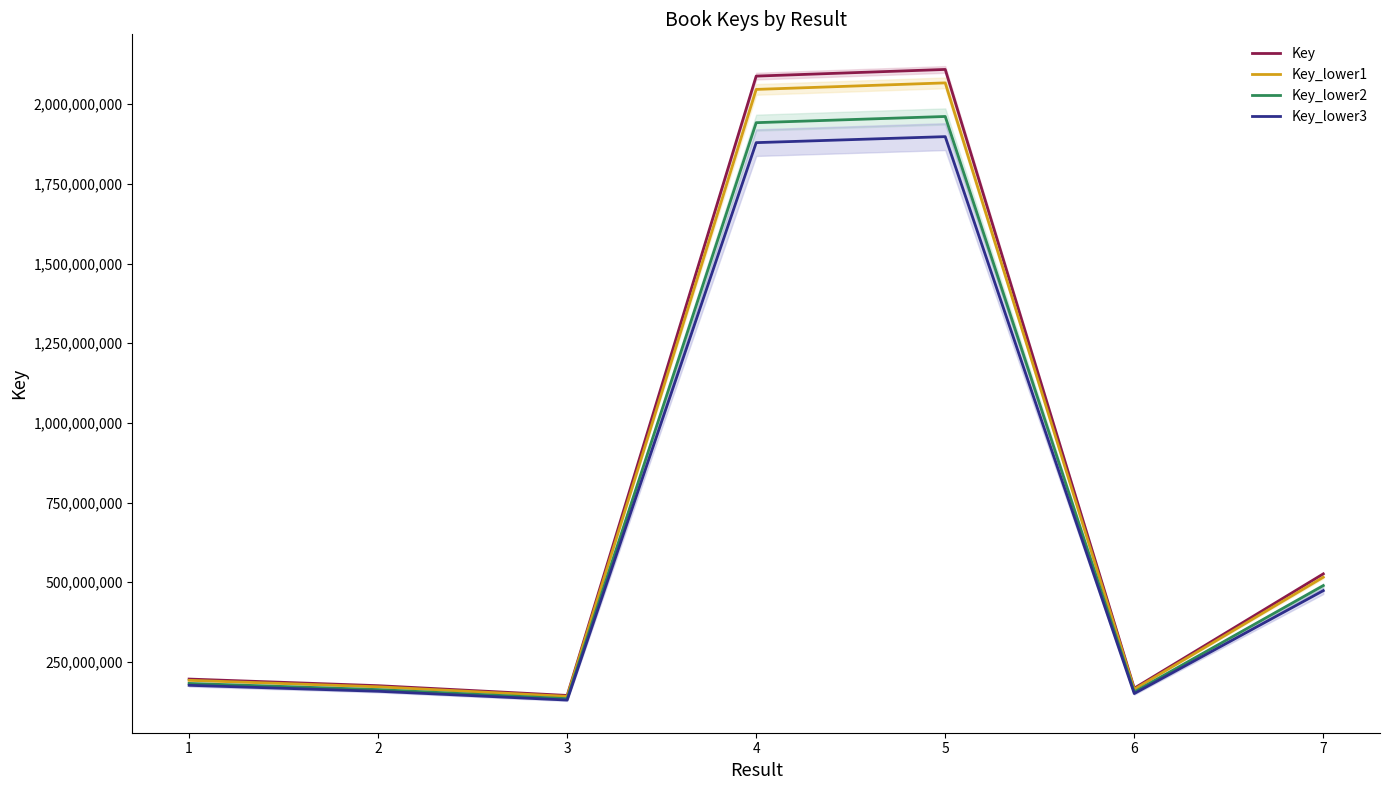

Reading left to right, transcribe all the data shown in this chart.

Key: 1=195953934.0	2=175172988.0	3=144527071.0	4=2088281843.0	5=2109188196.0	6=167219106.0	7=526139081.0
Key_lower1: 1=192034855.3	2=171669528.2	3=141636529.6	4=2046516206.1	5=2067004432.1	6=163874723.9	7=515616299.4
Key_lower2: 1=182237158.6	2=162910878.8	3=134410176.0	4=1942102114.0	5=1961545022.3	6=155513768.6	7=489309345.3
Key_lower3: 1=176358540.6	2=157655689.2	3=130074363.9	4=1879453658.7	5=1898269376.4	6=150497195.4	7=473525172.9